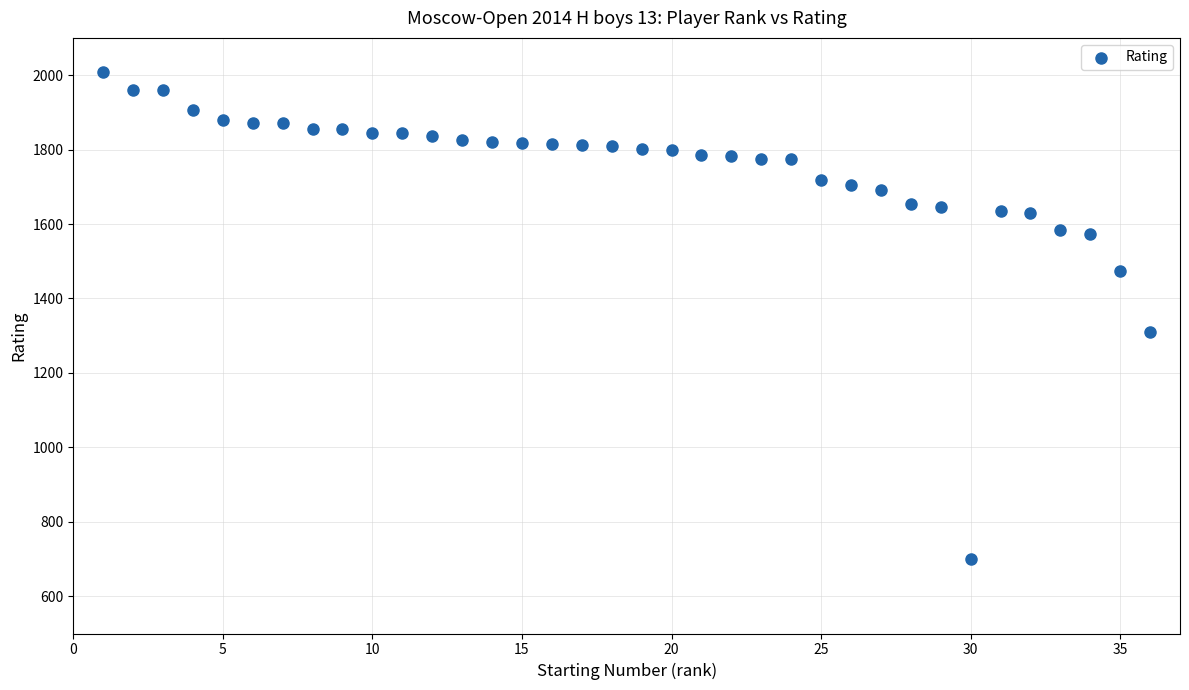

What is the range of Y values (max minus min)?

1308